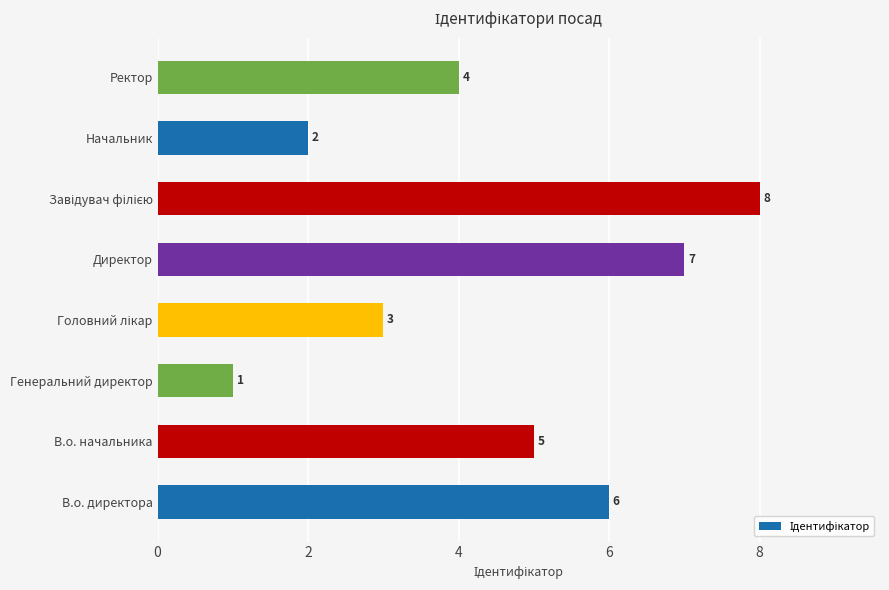

How many values are below 5?

4